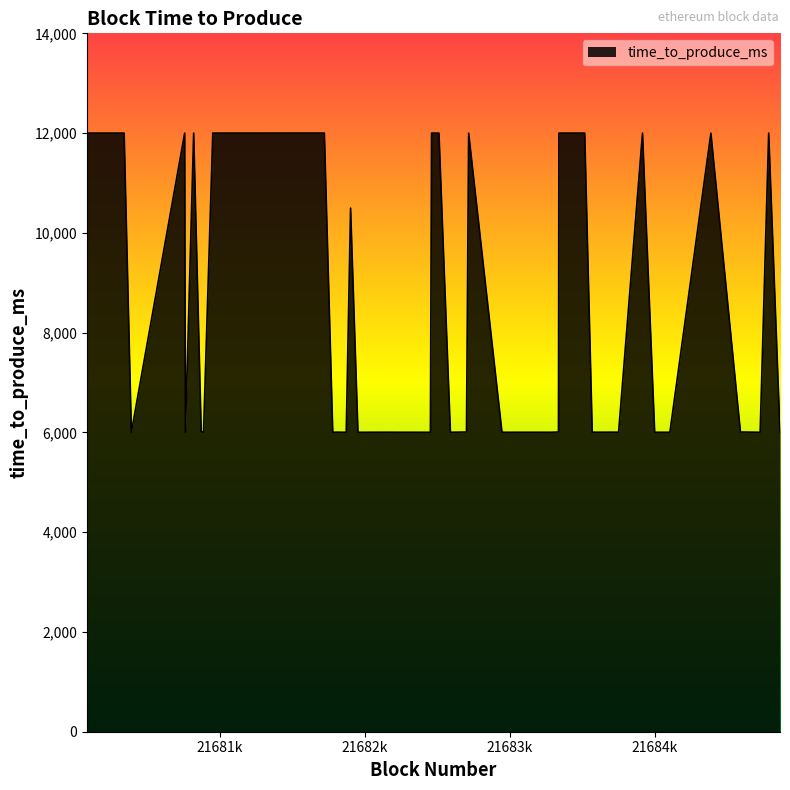

What is the greatest value displayed?

12002